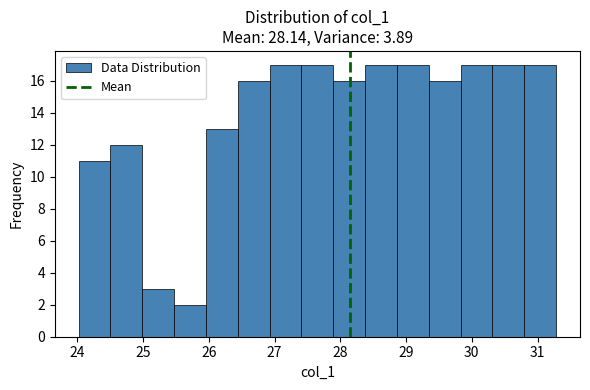

Reading left to right, list every bar in this chart as the range it spans on the x-axis followed by its height. Neither the bar edges nor the heights are printed on the chart, so give them approximately, as read against the axes.

24.0 to 24.5: 11
24.5 to 25.0: 12
25.0 to 25.5: 3
25.5 to 26.0: 2
26.0 to 26.4: 13
26.4 to 26.9: 16
26.9 to 27.4: 17
27.4 to 27.9: 17
27.9 to 28.4: 16
28.4 to 28.9: 17
28.9 to 29.3: 17
29.3 to 29.8: 16
29.8 to 30.3: 17
30.3 to 30.8: 17
30.8 to 31.3: 17